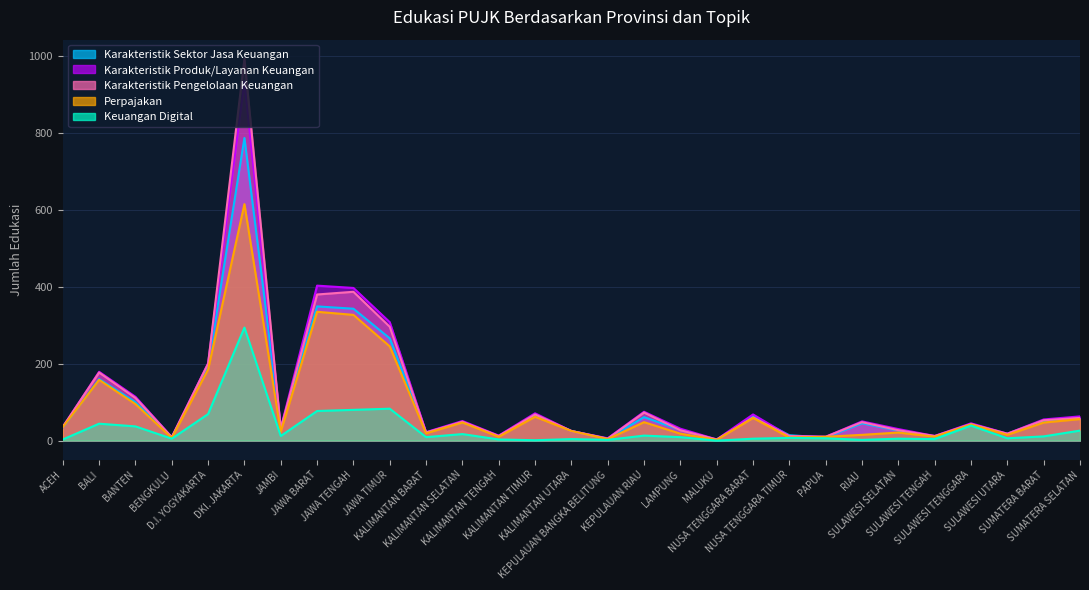

Is the value of Karakteristik Produk/Layanan Keuangan at KALIMANTAN UTARA greater than the value of Perpajakan at KEPULAUAN RIAU?

No